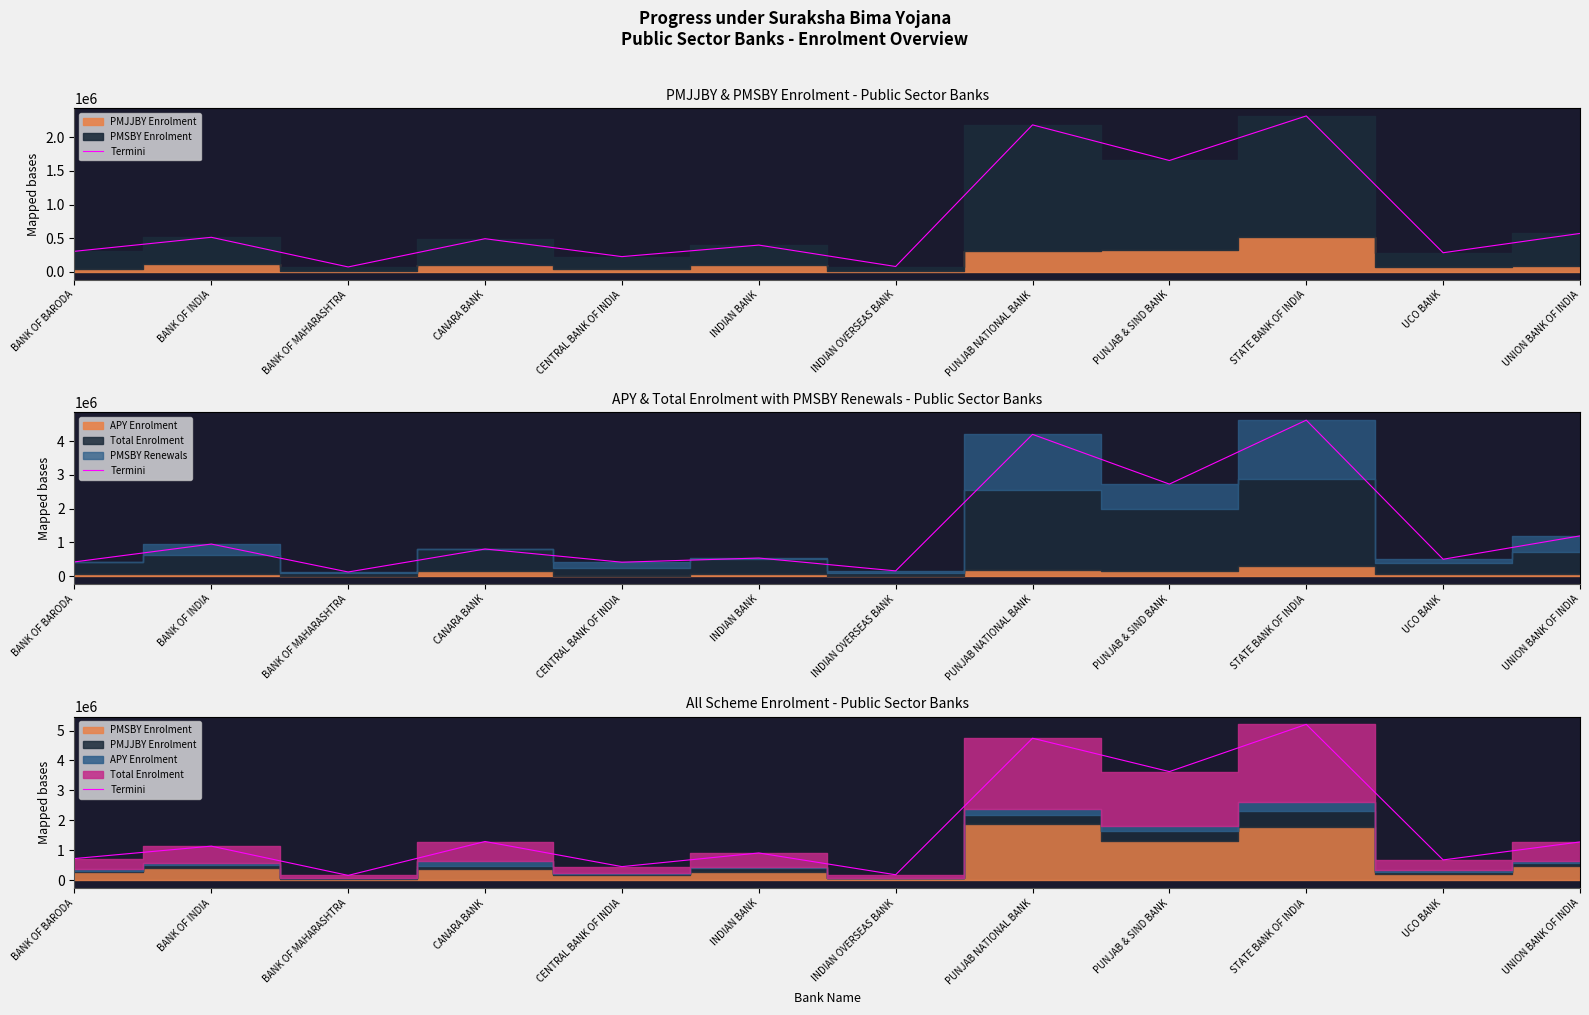

At which label is the value closest to 2685519?

PUNJAB & SIND BANK